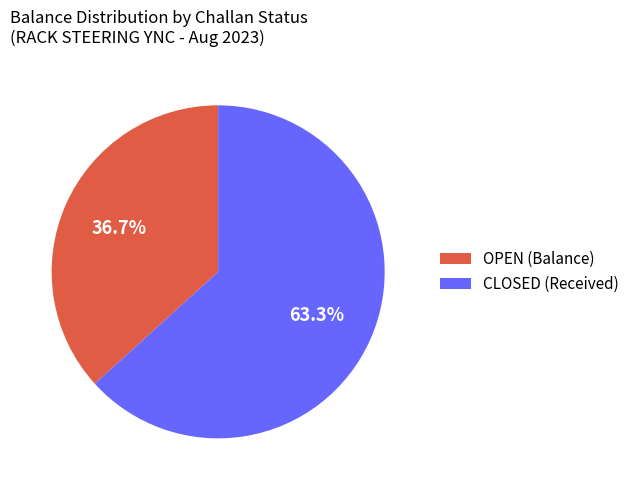

What is the majority slice?

CLOSED (Received)